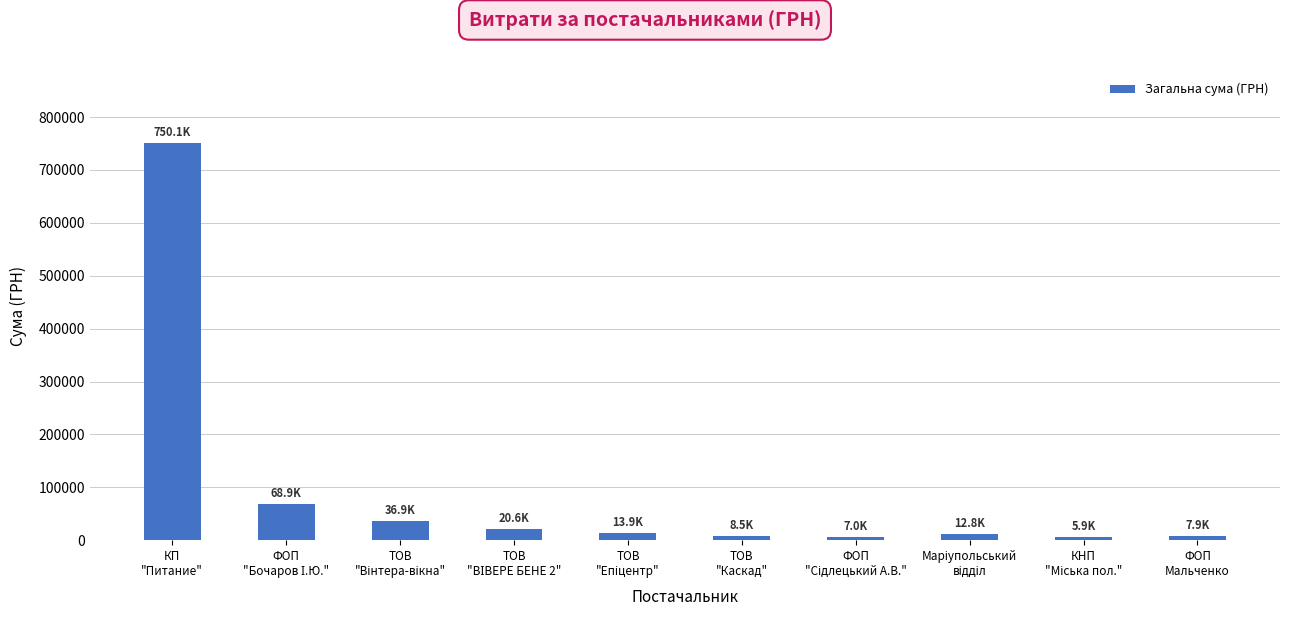

What is the average value?

93256.3